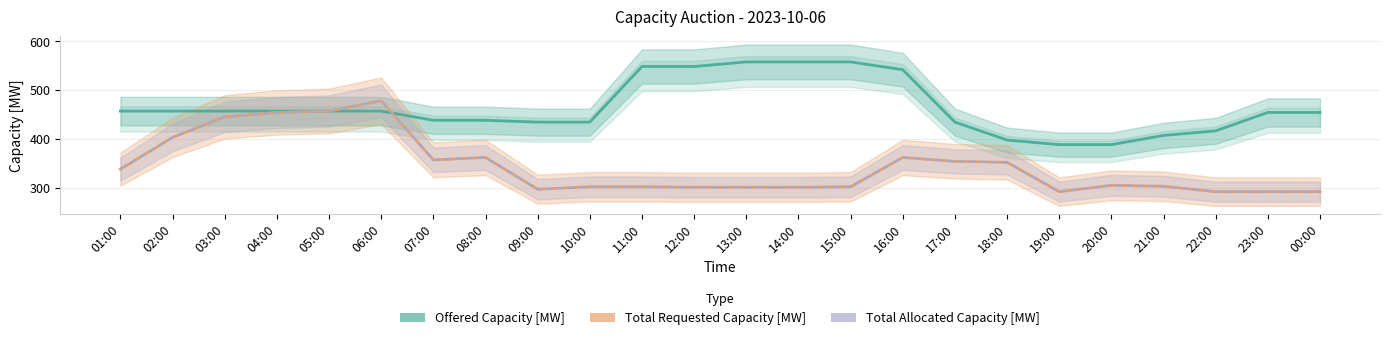

How many interior local valleys does the Total Allocated Capacity [MW] series have?

3